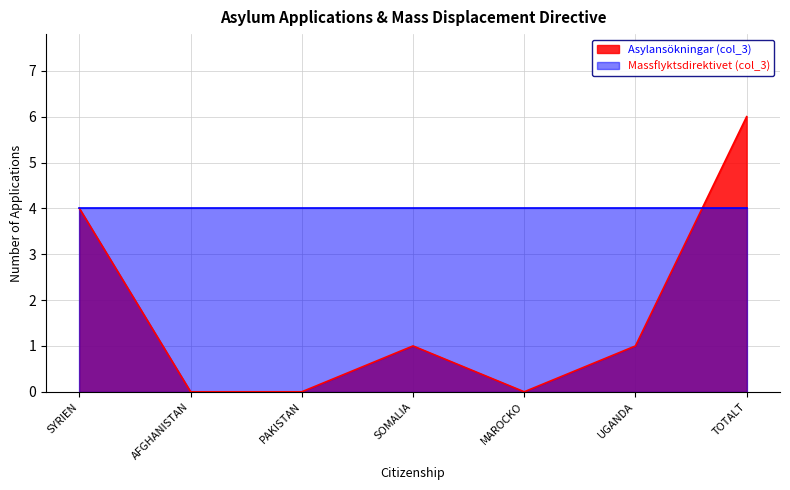

Rank the categories by value from lowest to highest.

AFGHANISTAN, PAKISTAN, MAROCKO, SOMALIA, UGANDA, SYRIEN, TOTALT